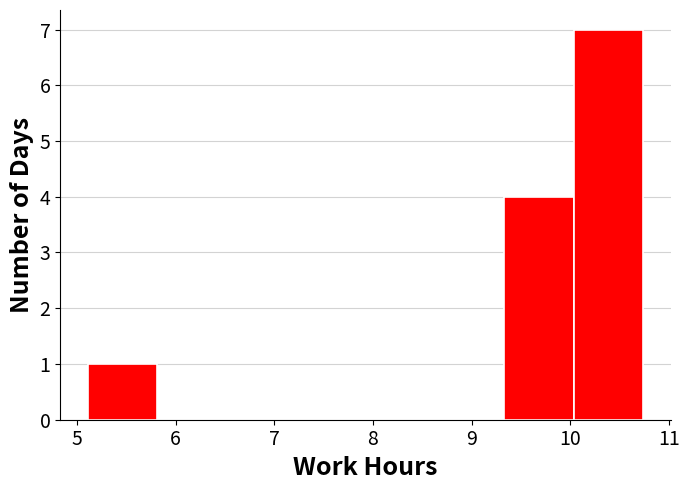

Reading left to right, transcribe this chart: for each bar, give the range it covers on the x-axis and its height. Neither the bar edges nor the heights are printed on the chart, so give them approximately, as read against the axes.

5.1 to 5.8: 1
5.8 to 6.5: 0
6.5 to 7.2: 0
7.2 to 7.9: 0
7.9 to 8.6: 0
8.6 to 9.3: 0
9.3 to 10.0: 4
10.0 to 10.7: 7